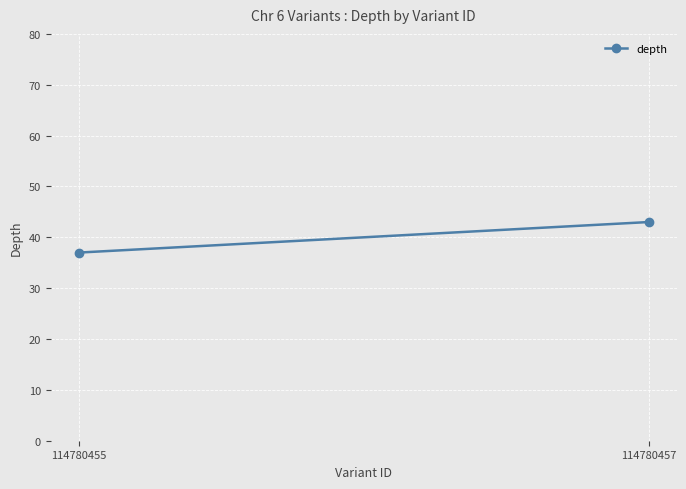

Approximately how many times larger is the value at 114780457 compared to 114780455?

1.2